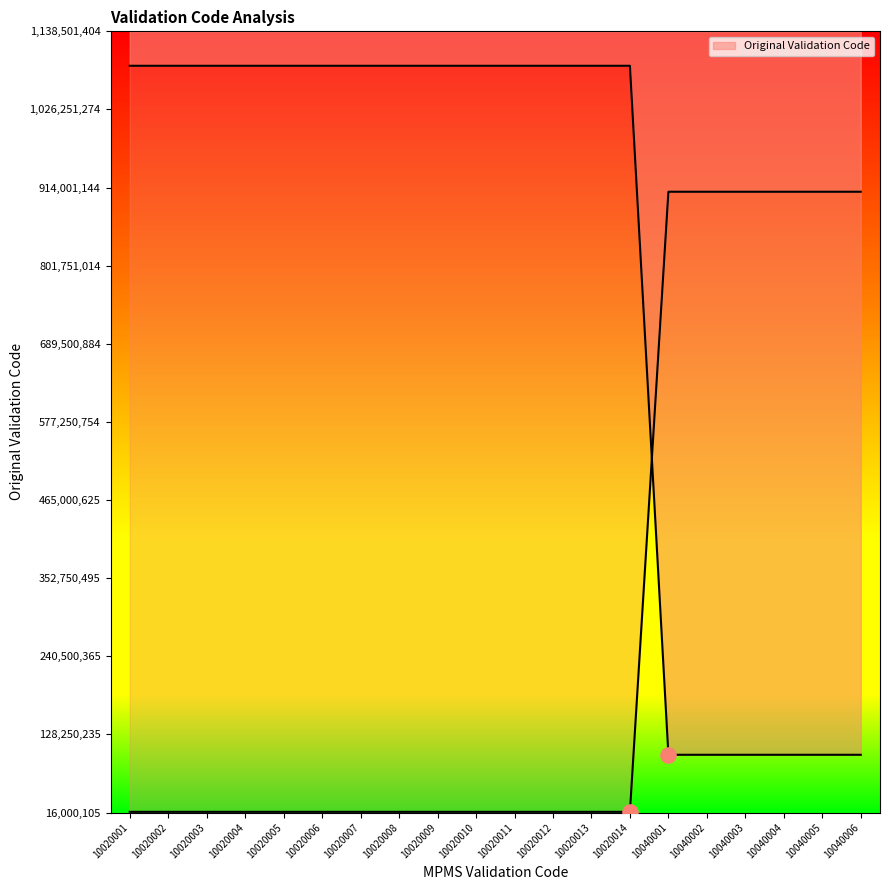

What is the change in value from 10020002 to 10020010?

-101.0